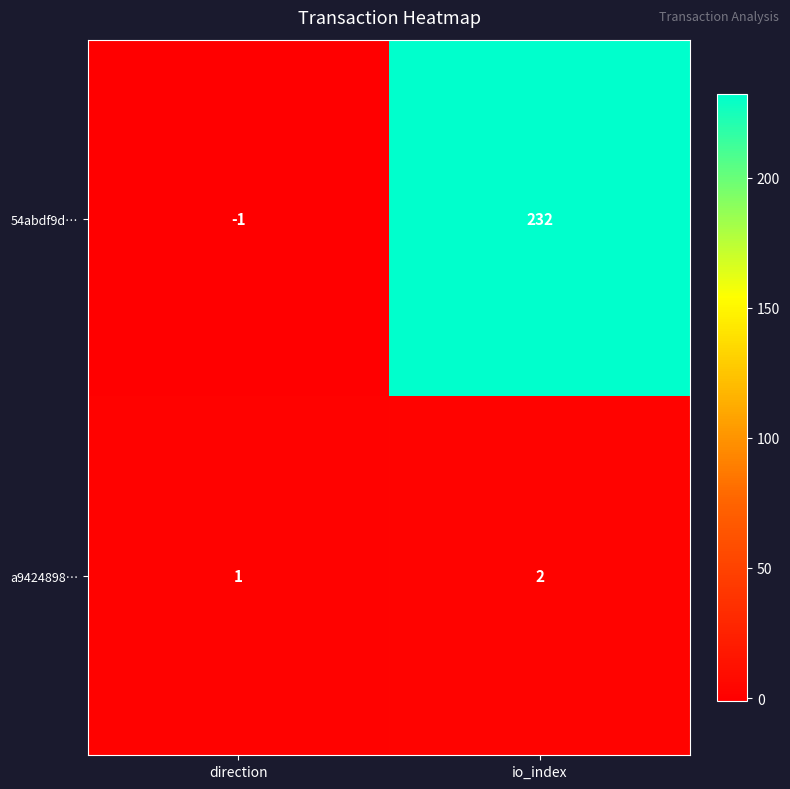

Rank the series at io_index from highest to lowest value.

54abdf9d…, a9424898…